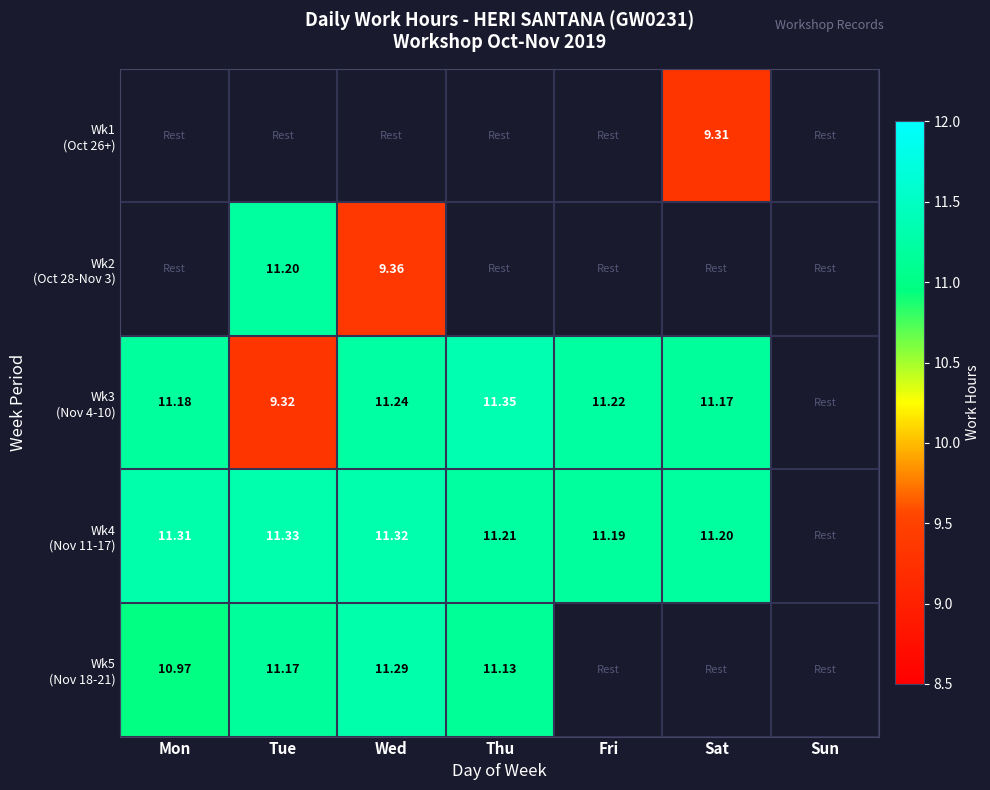

Which label corresponds to the largest value in the chart?

Thu